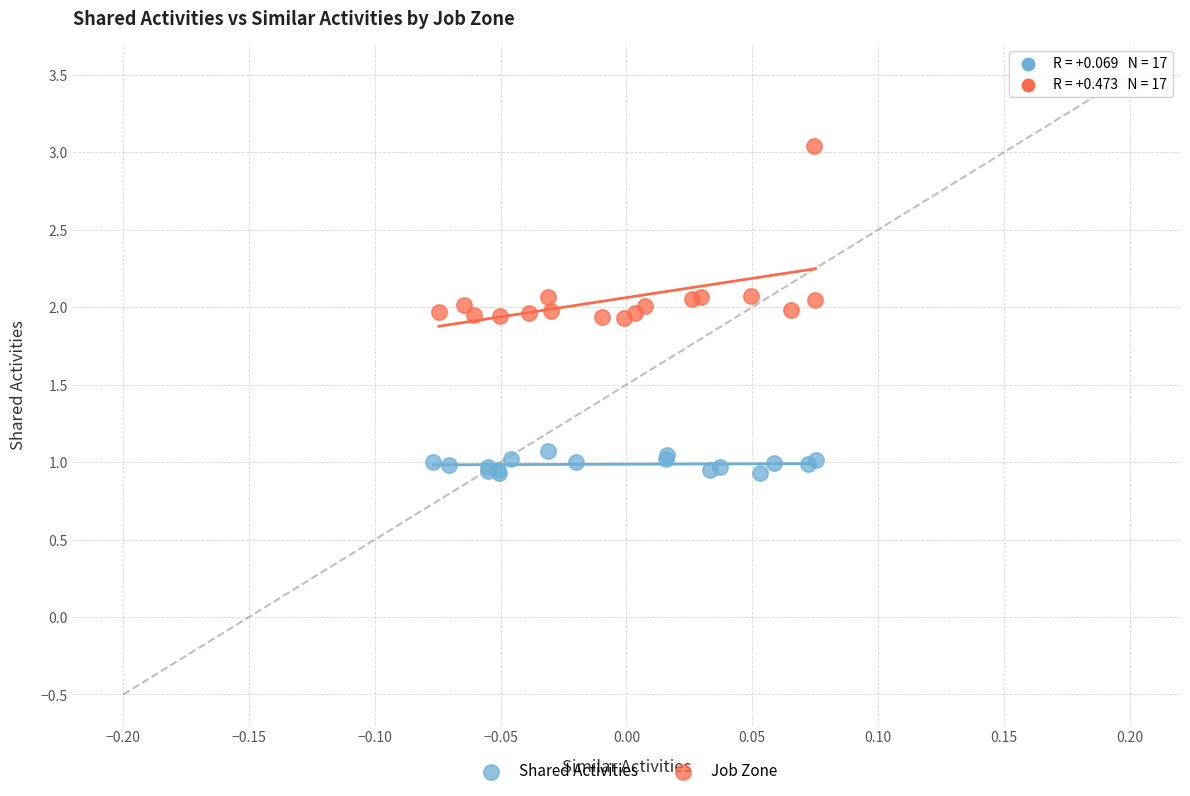

Which series contains the highest Y value?

Job Zone